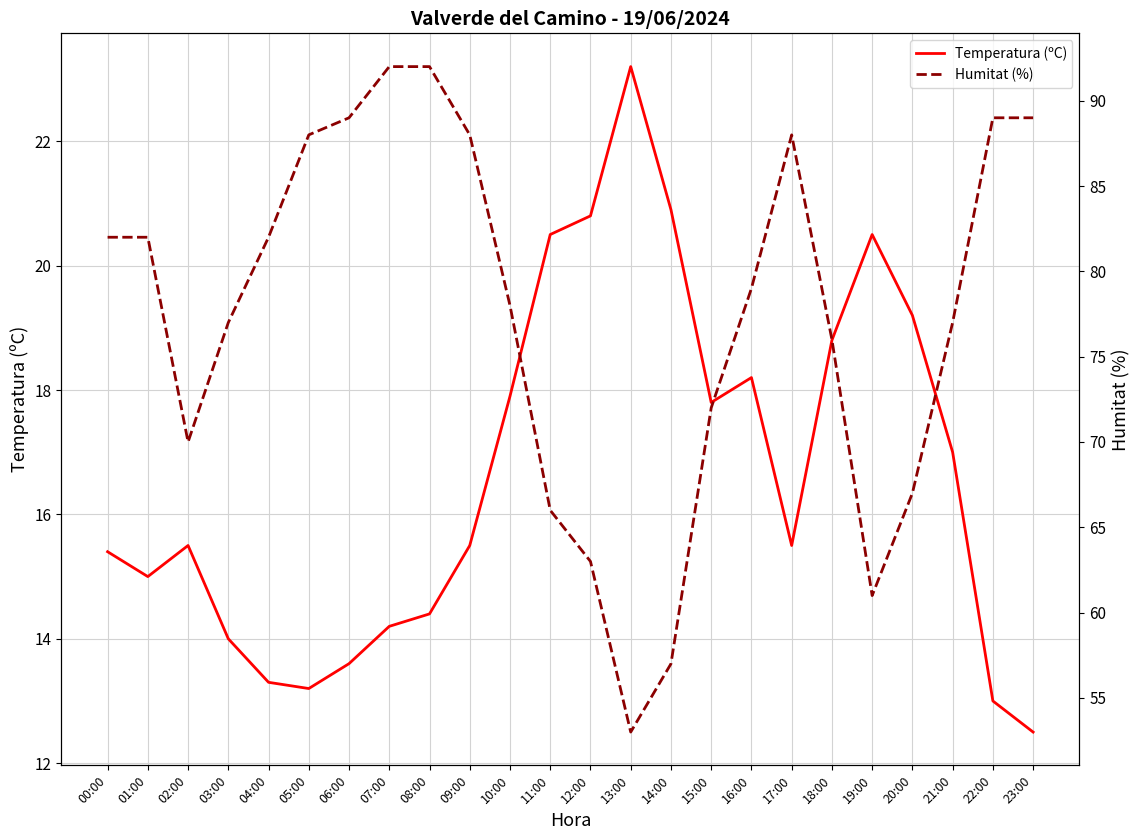

The Temperatura (ºC) series shows 7.7 at 03:00. True or false?

False